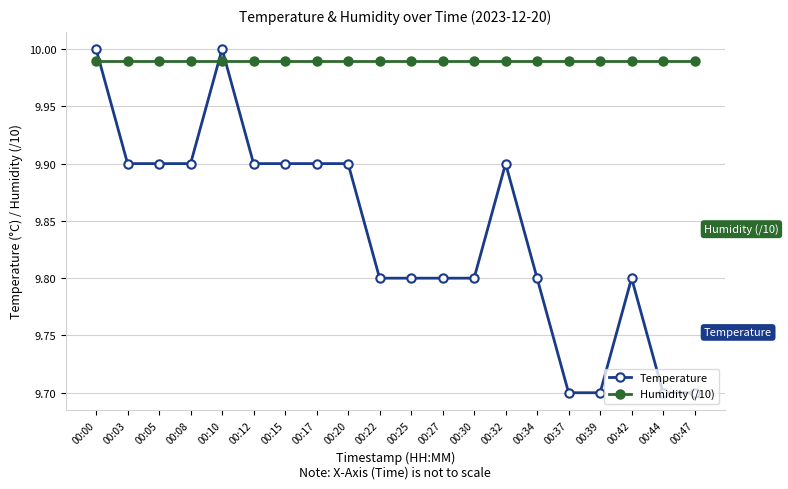

The Temperature series shows 15.4 at 00:27. True or false?

False